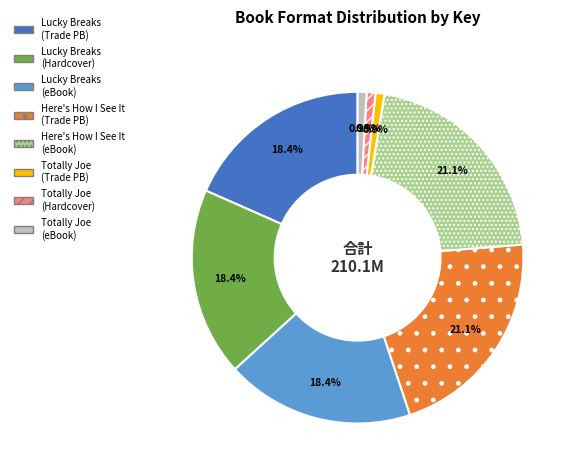

Between Lucky Breaks (eBook) and Totally Joe (eBook), which is larger?

Lucky Breaks (eBook)